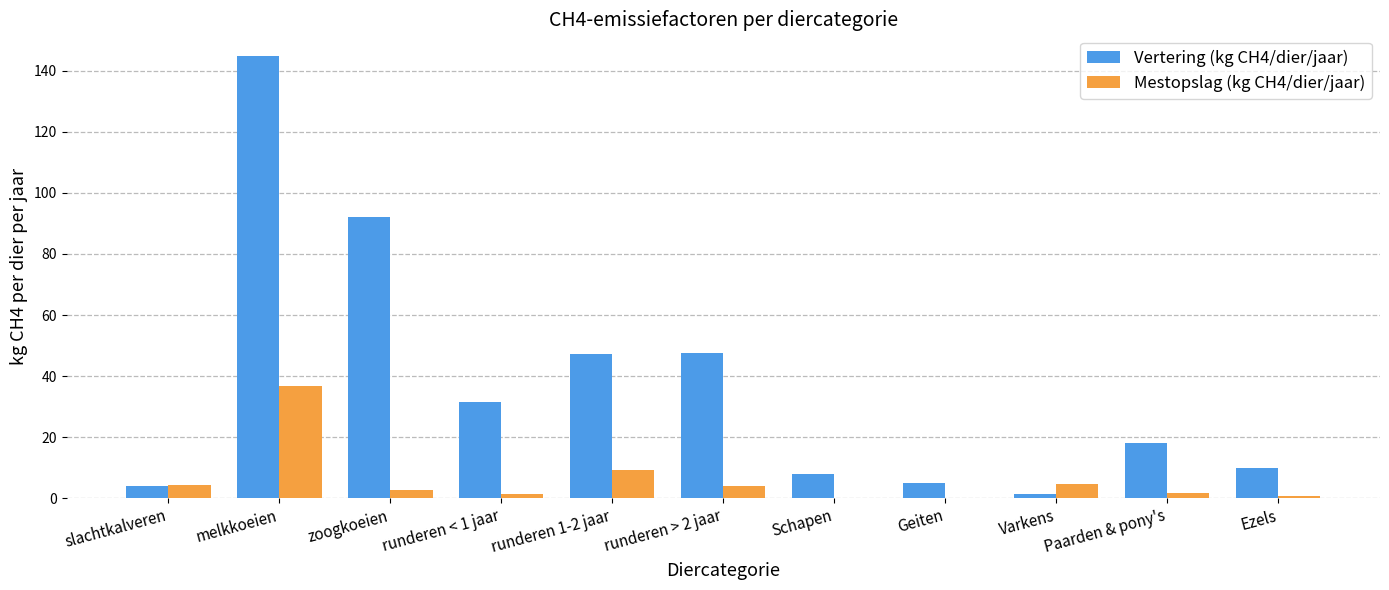

What is the sum of all Vertering (kg CH4/dier/jaar) values?

409.6